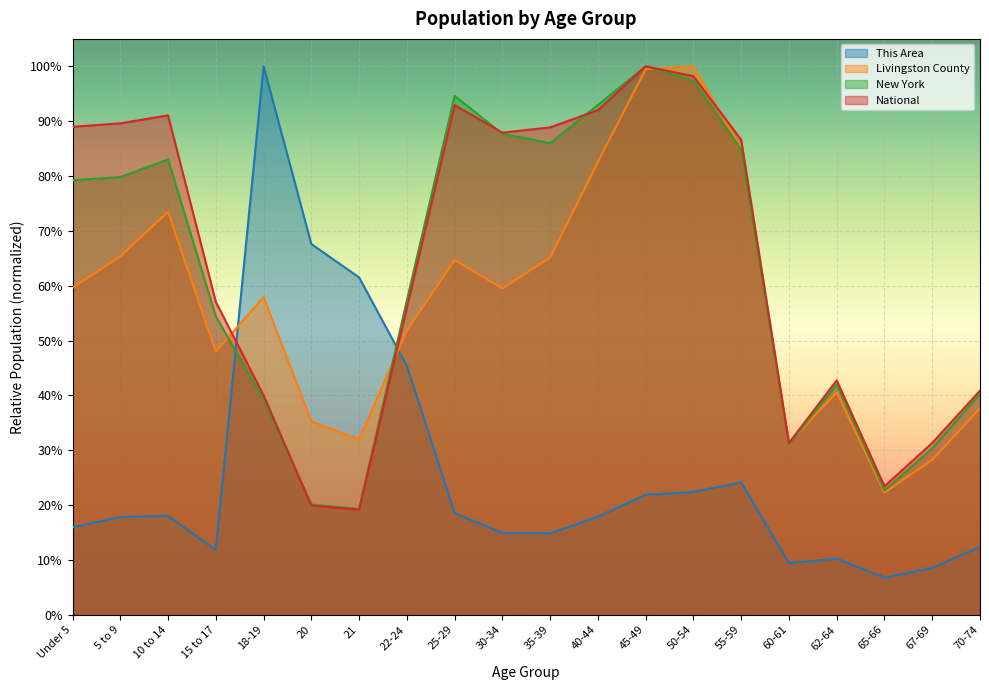

How many intersections are there between This Area and New York?

2